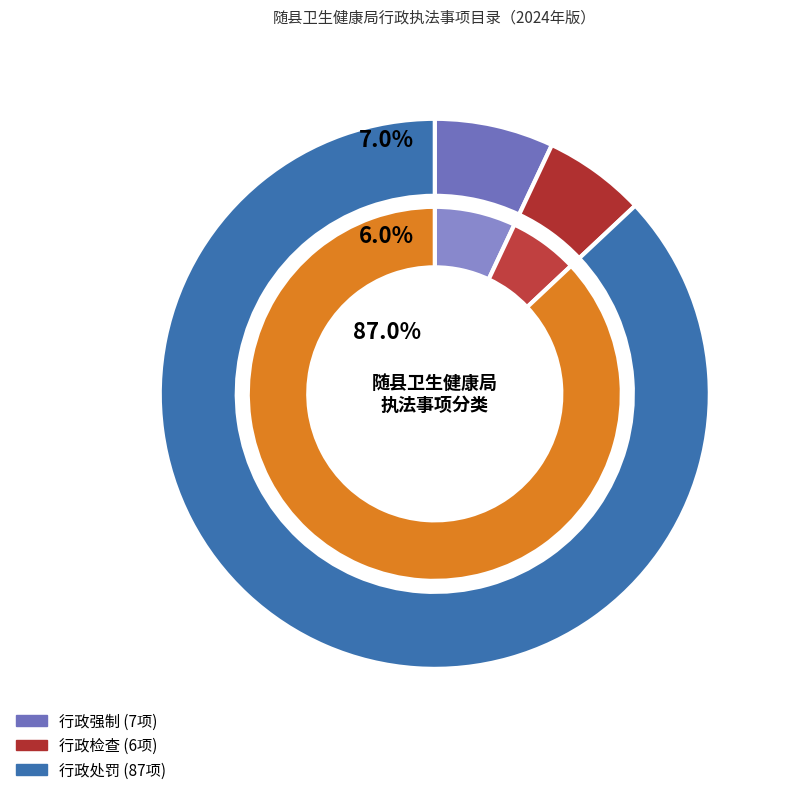

The 行政检查 slice represents 1% of the pie. True or false?

False